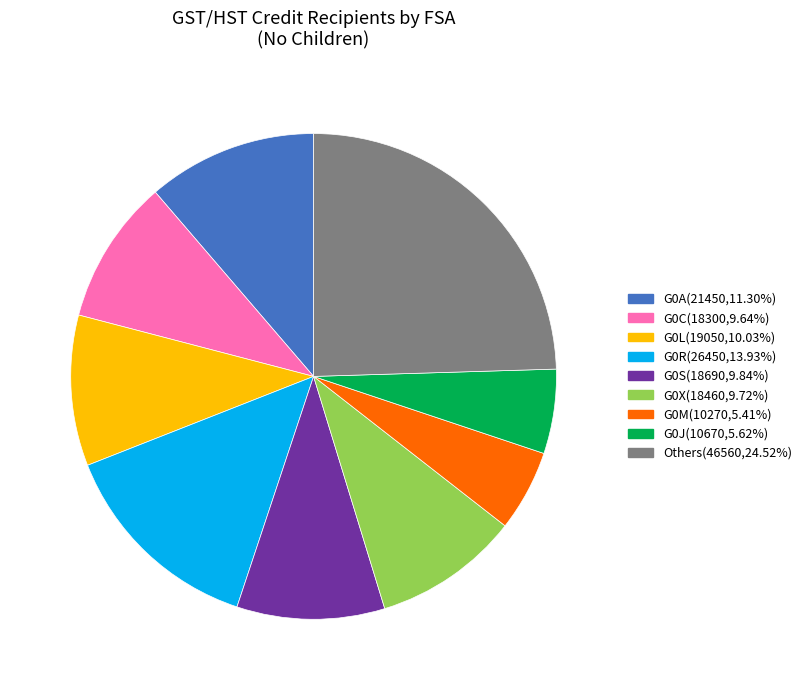

Is there any slice that represents more than half of the pie?

No